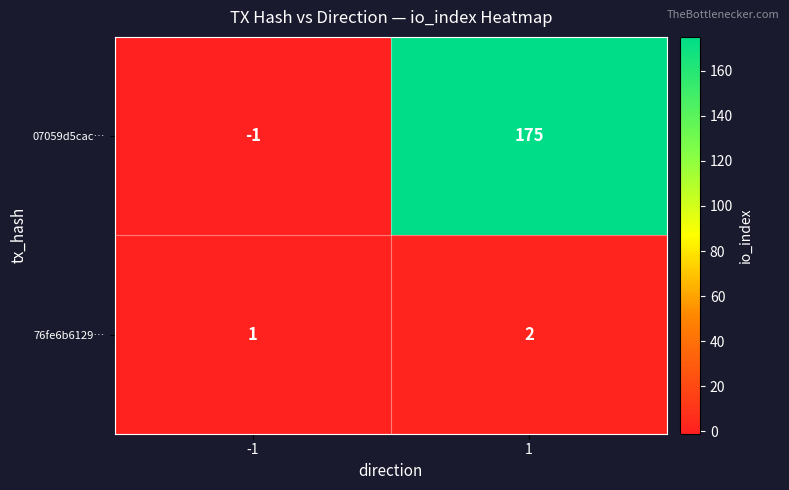

List the series in order of their overall mean, lowest first.

76fe6b6129…, 07059d5cac…